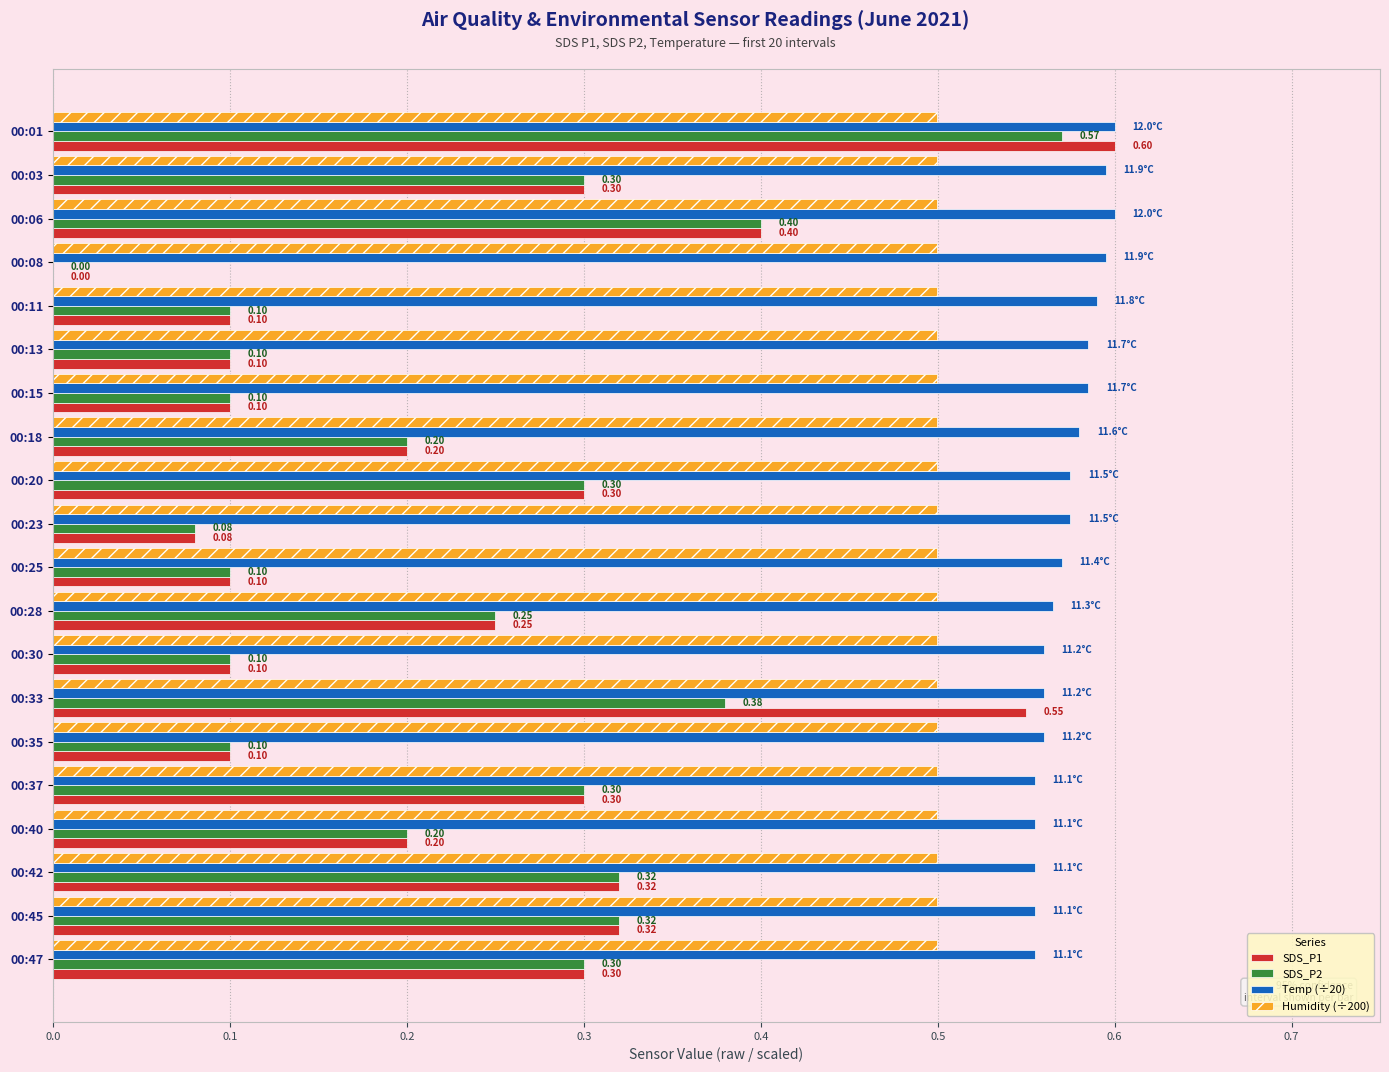

Which series has the largest total across all categories?

Temp (÷20)